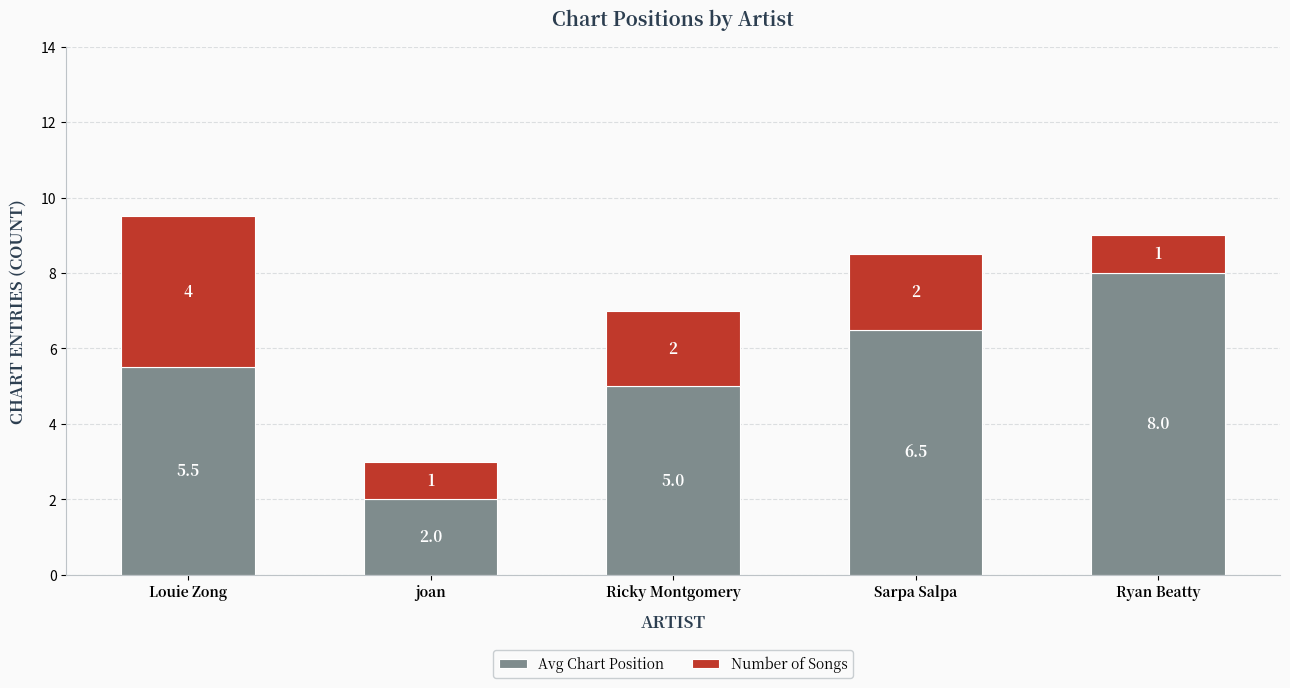

At which category is the sum across all series the highest?

Louie Zong